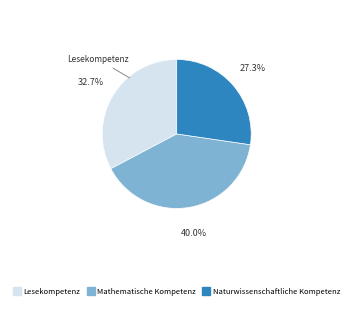

Which category has the biggest portion of the pie?

Mathematische Kompetenz